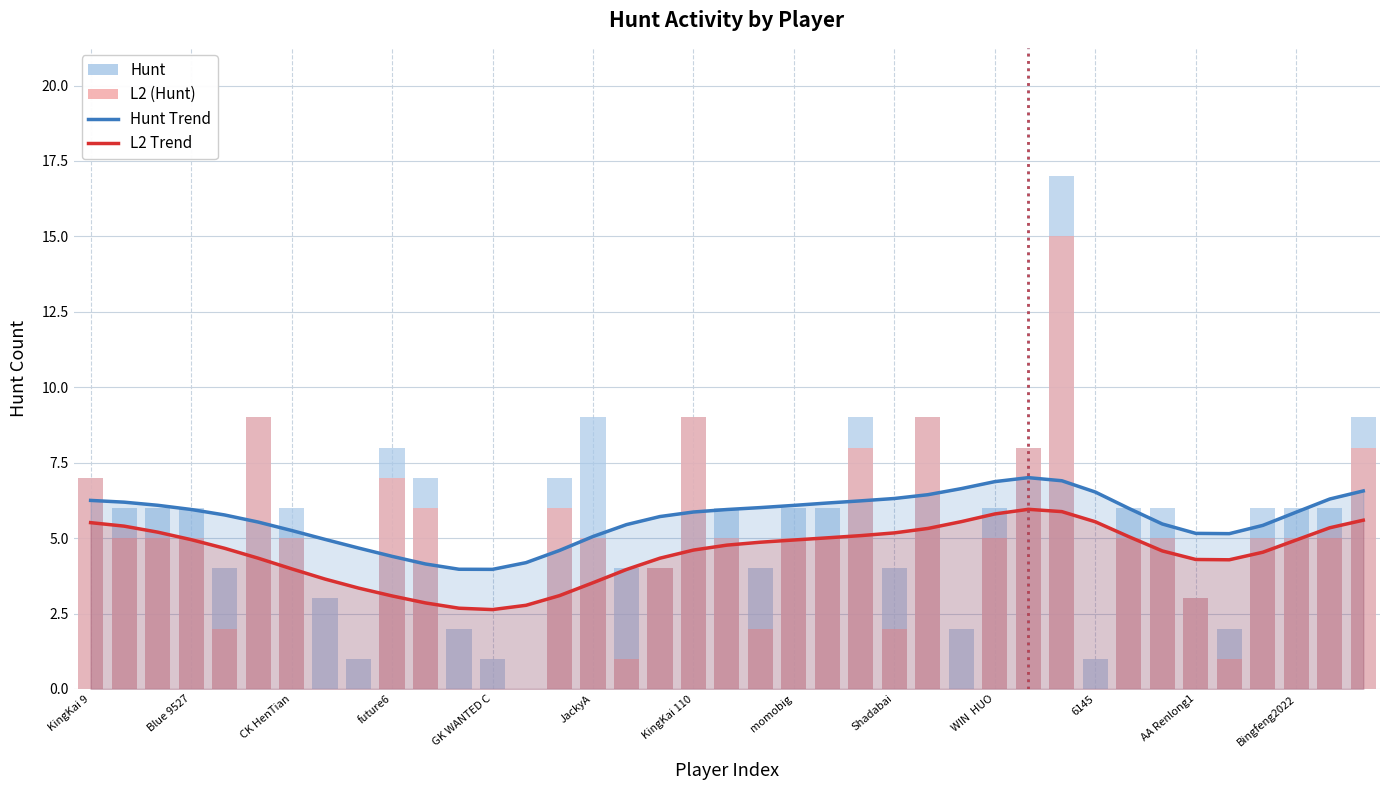

At how many categories does at least one series exceed 3?

30